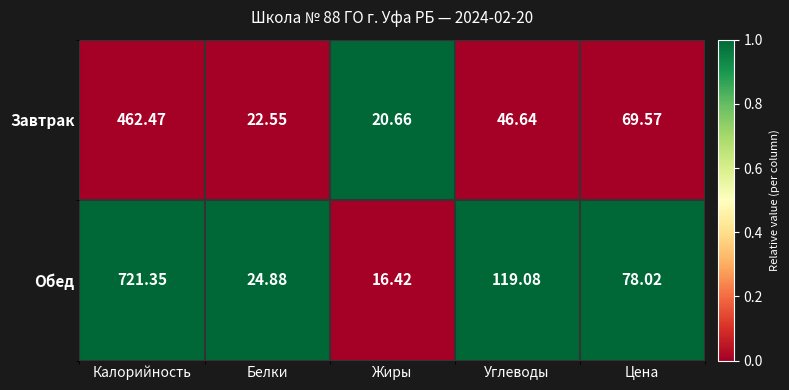

At which label does Завтрак reach its peak?

Калорийность